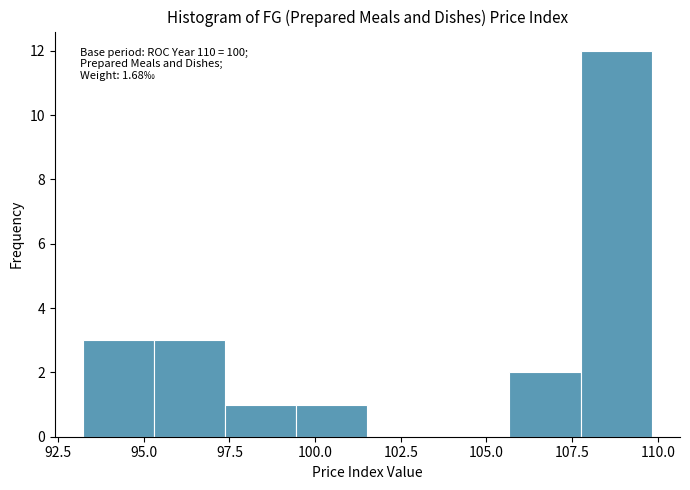

Which range on the x-axis has the tallest bar?

107.5 to 110.0